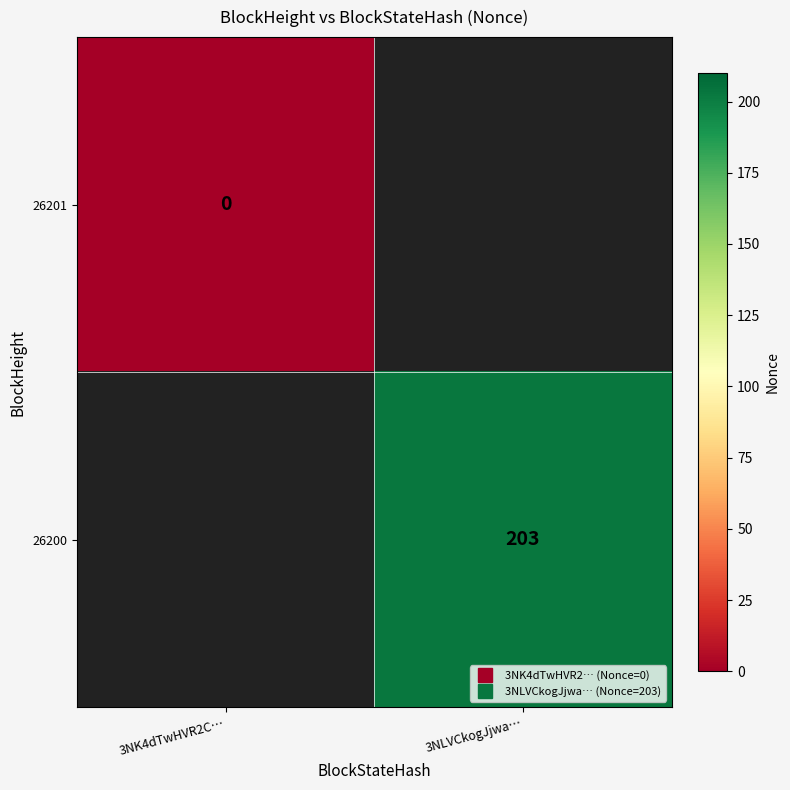

What is the greatest value displayed?

203.0